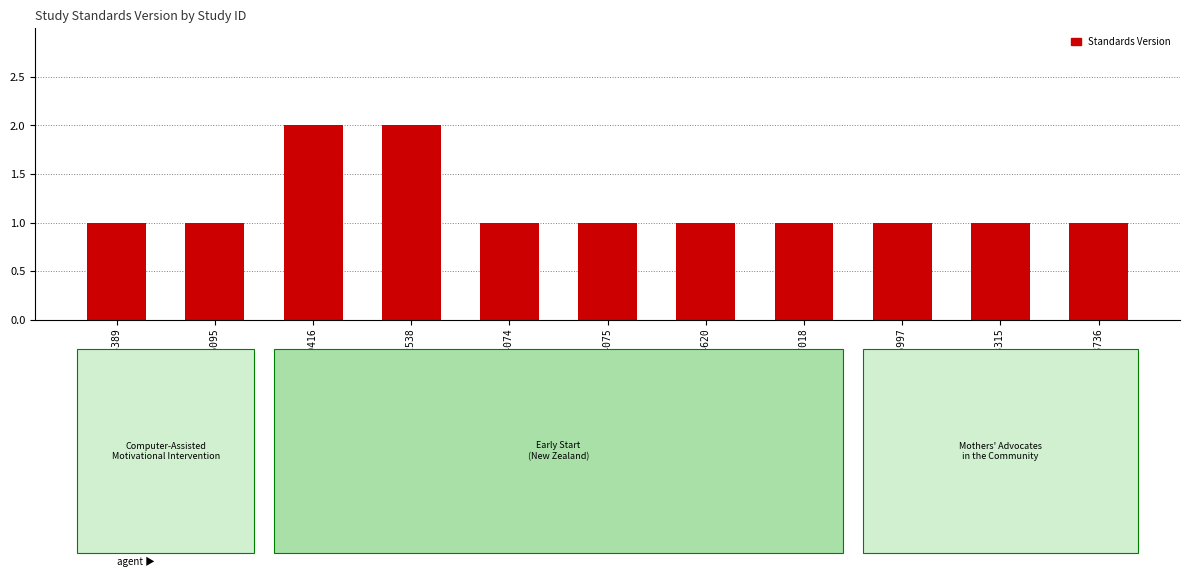

Between WWHV028736 and WWHV082538, which is larger?

WWHV082538